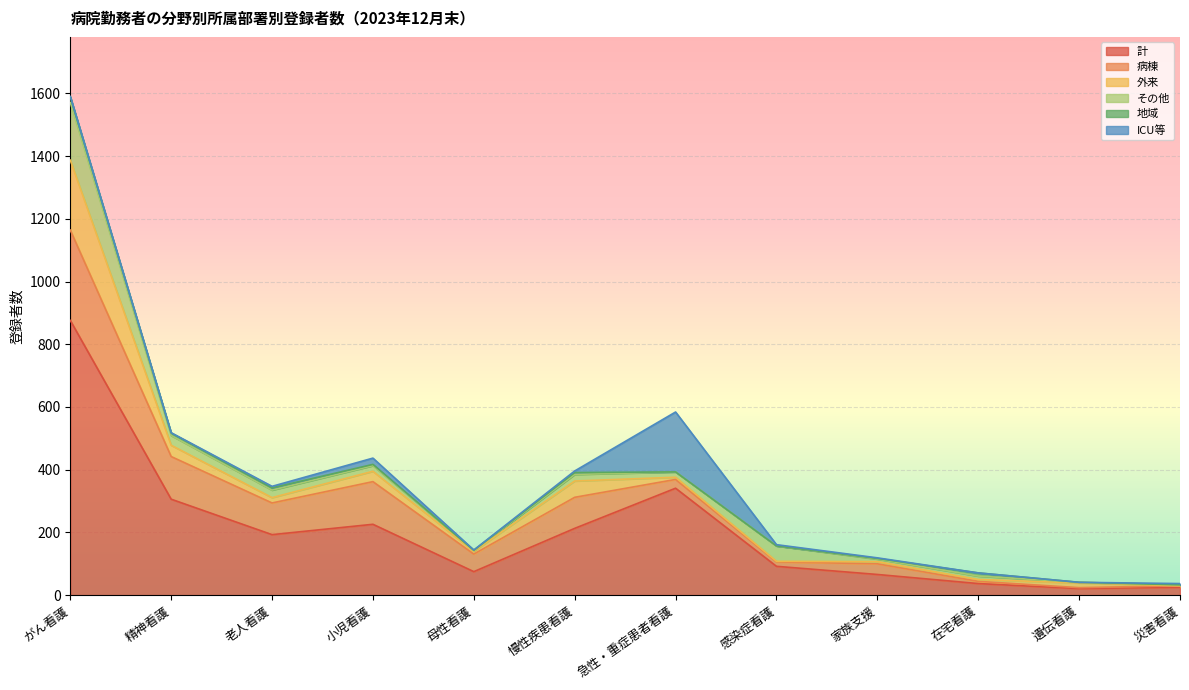

True or false: 計 and 地域 intersect in this chart.

False